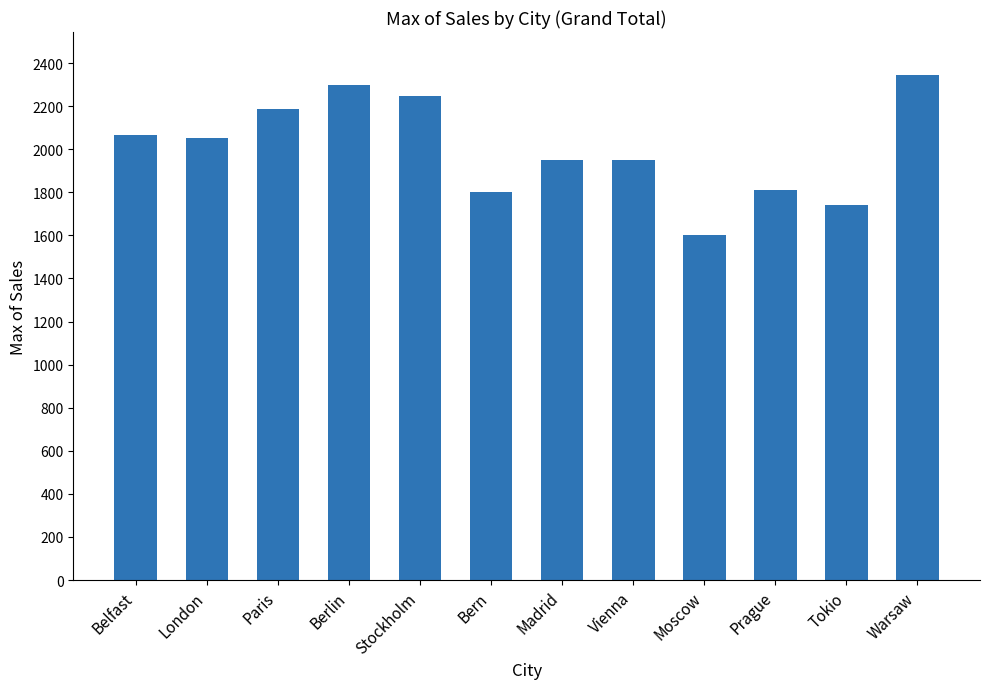

What is the label of the 4th bar from the right?

Moscow